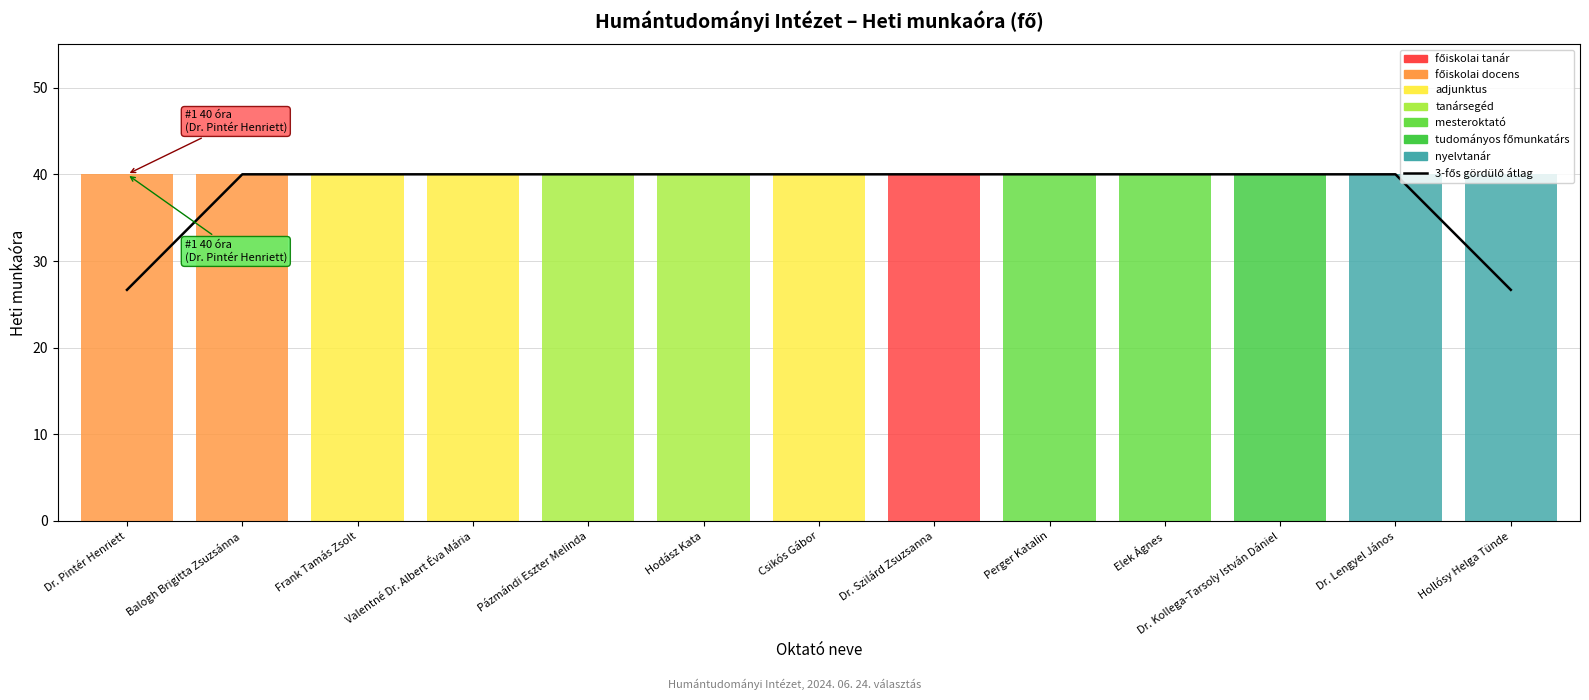

Where is the data nearest to the value 33?

Dr. Pintér Henriett